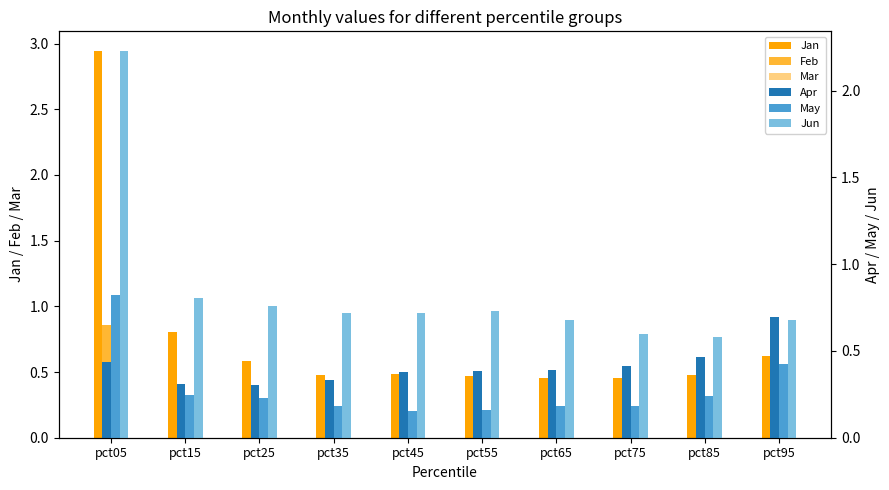

Which label corresponds to the smallest value in the chart?

pct85